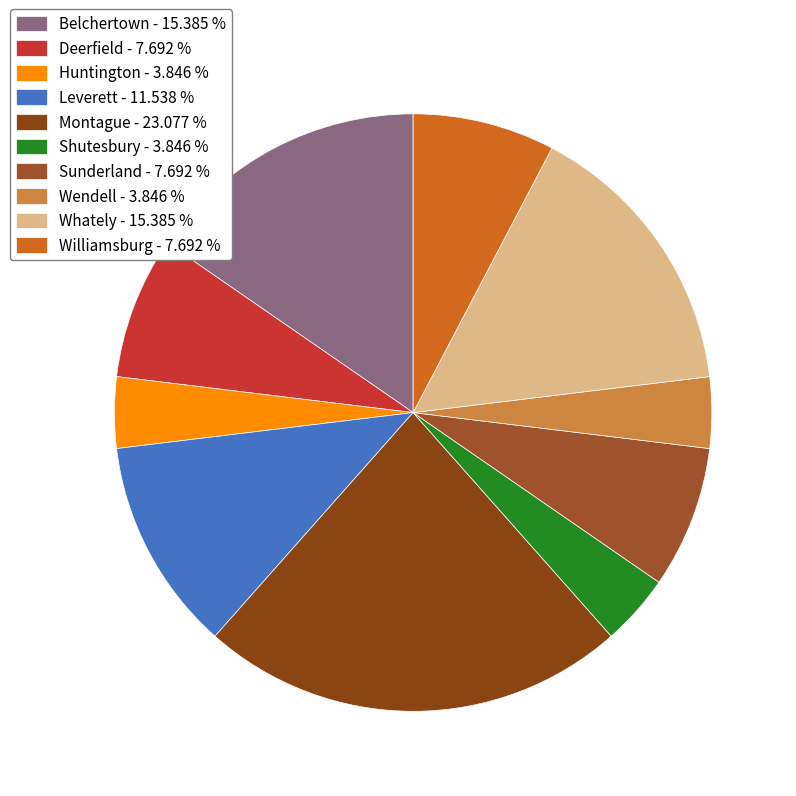

What percentage is NOT represented by Montague?

76.9%